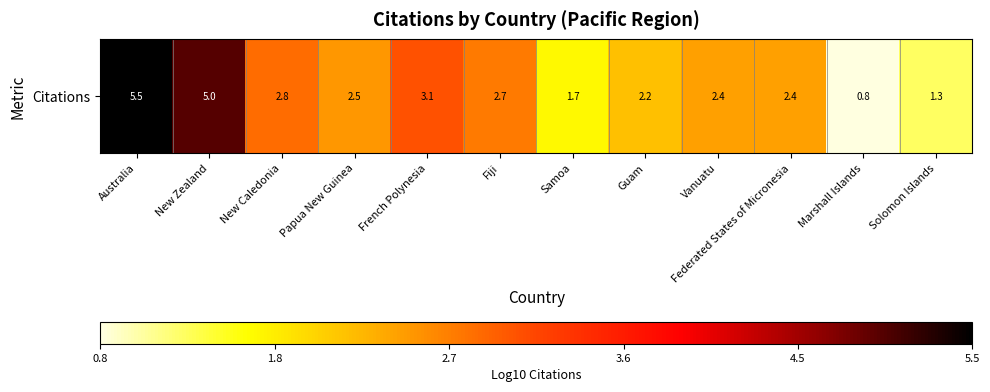

Where is the data nearest to the value 3?

French Polynesia